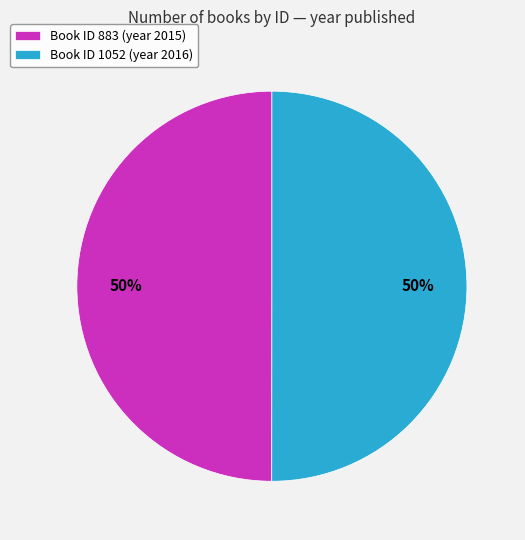

Is it true that Book ID 883 (year 2015) is 50% of the pie?

True